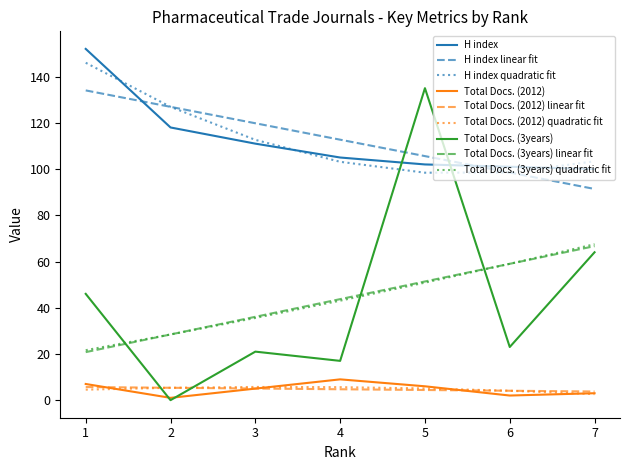

Between which two adjacent categories do H index and Total Docs. (3years) first intersect?

4 and 5